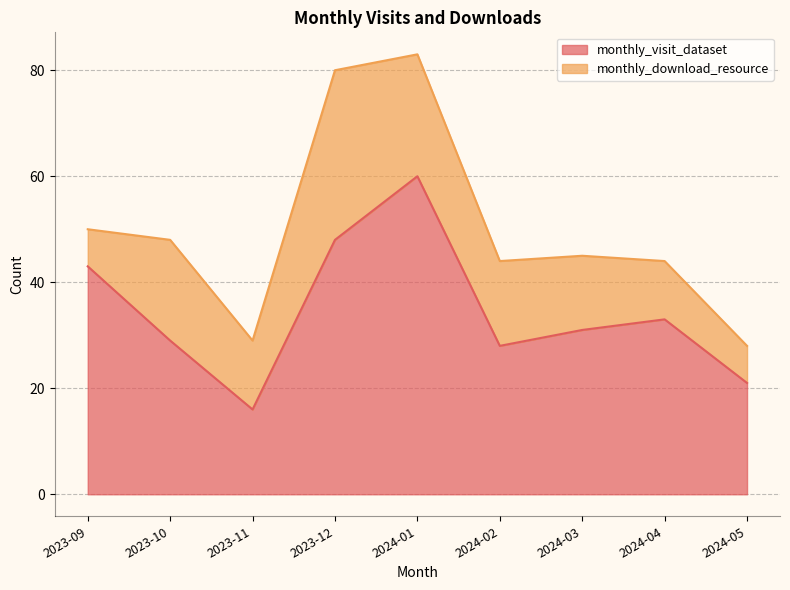

What is the difference between the values at 2023-10 and 2023-12?

19